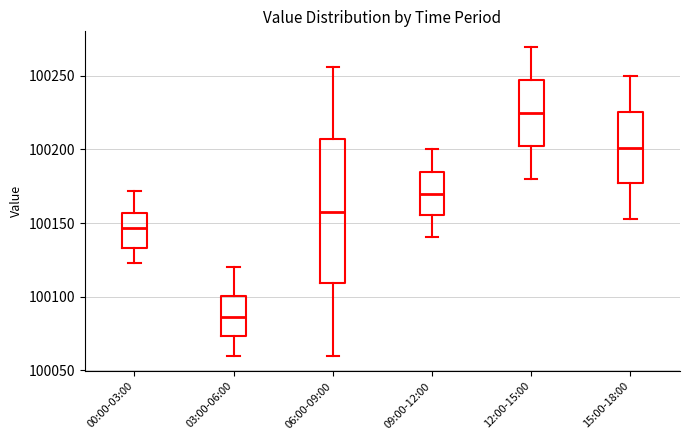

Where does the lower whisker of the box for 15:00-18:00 end on the y-axis? The values are not printed on the chart, so give them approximately, as read against the axis.

100155